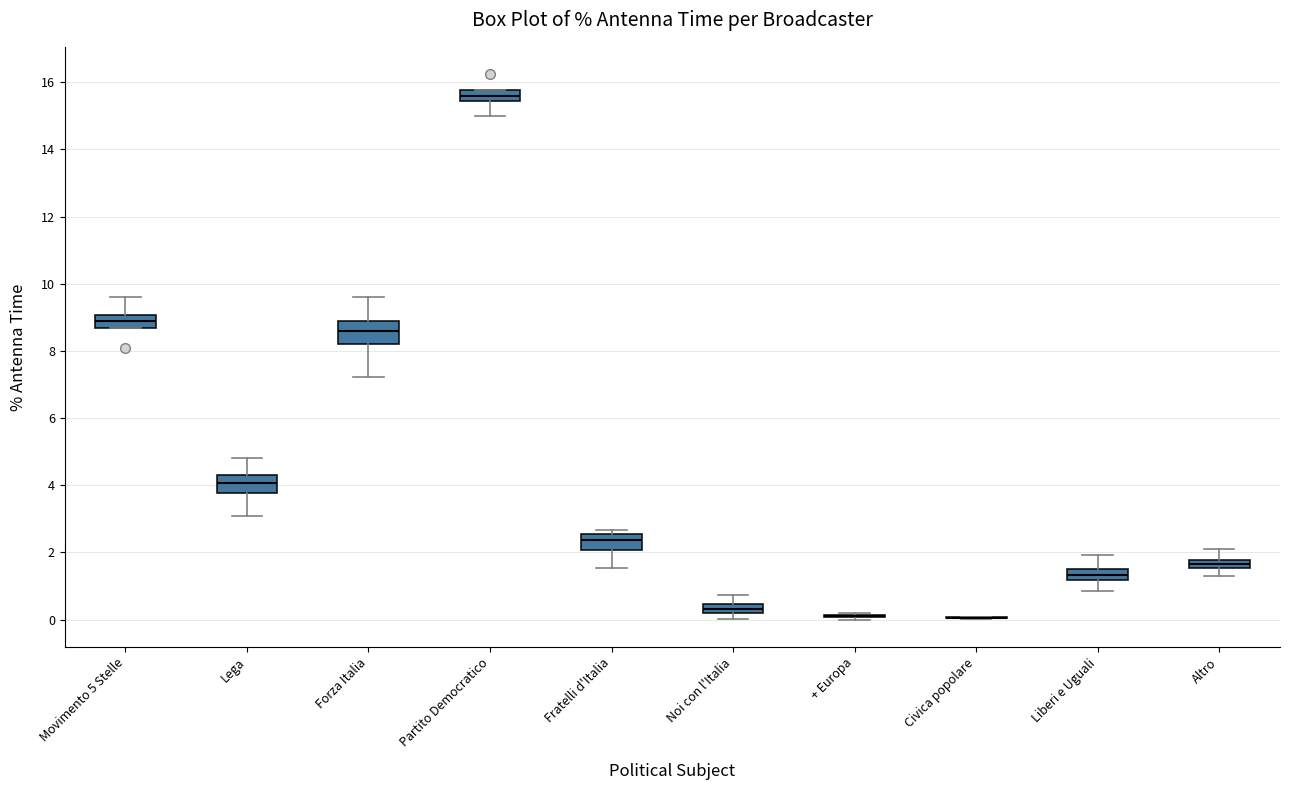

Where does the median line of the box for Movimento 5 Stelle sit on the y-axis? The values are not printed on the chart, so give them approximately, as read against the axis.

8.8